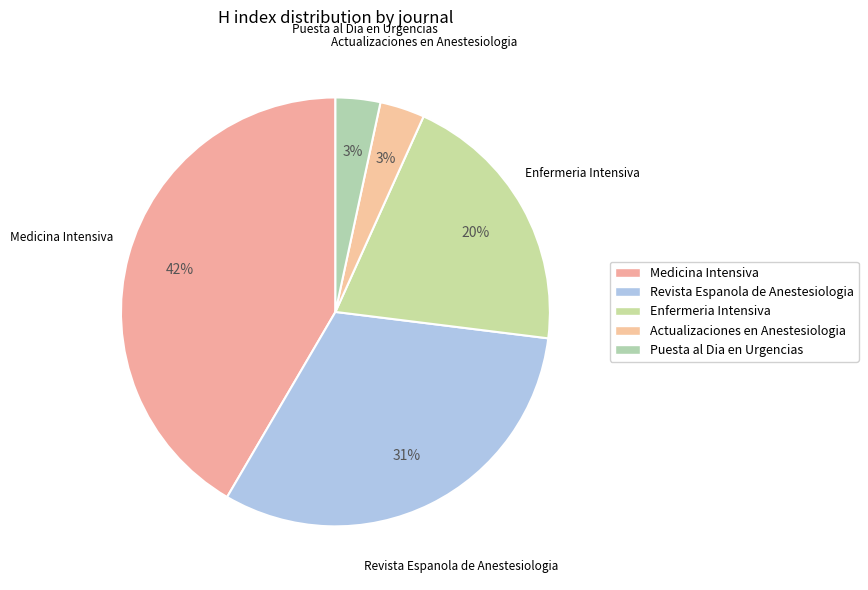

Rank the categories by value from highest to lowest.

Medicina Intensiva, Revista Espanola de Anestesiologia, Enfermeria Intensiva, Actualizaciones en Anestesiologia, Puesta al Dia en Urgencias